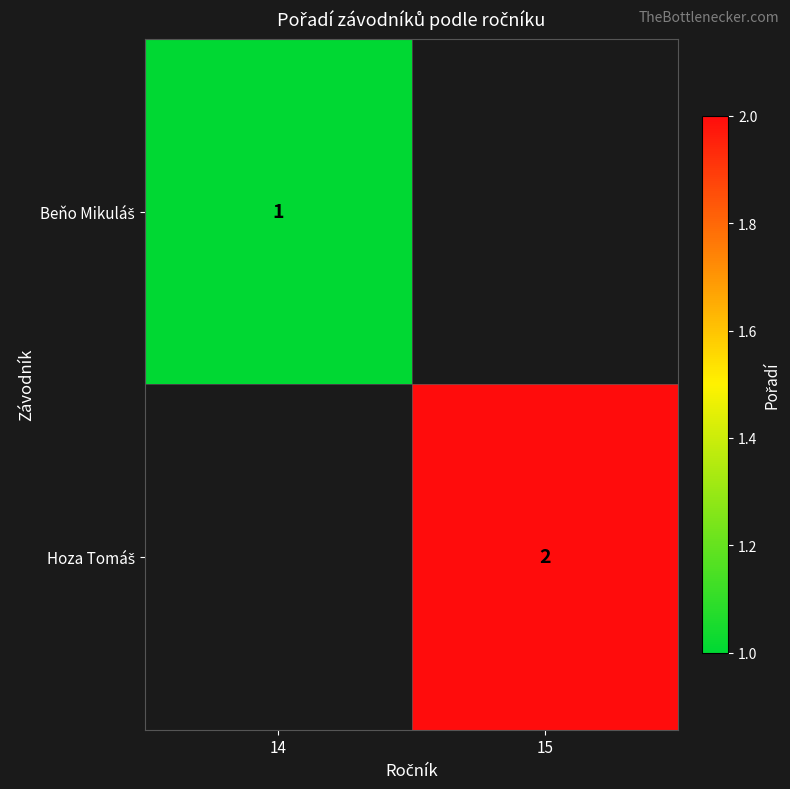

Which has a higher value, 15 or 14?

14